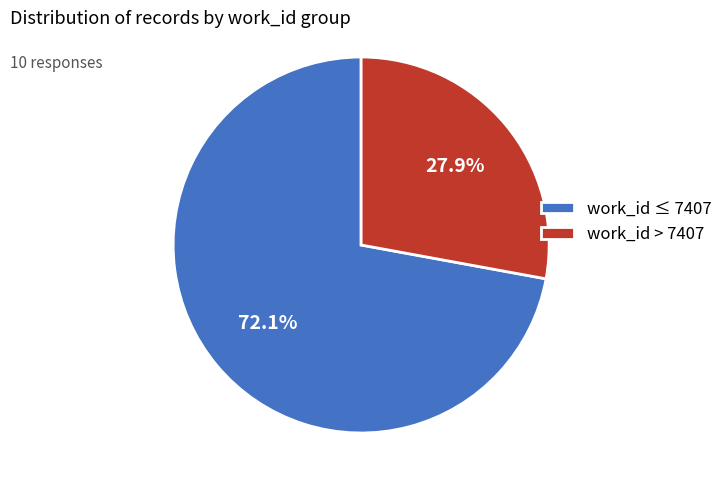

Between work_id ≤ 7407 and work_id > 7407, which is larger?

work_id ≤ 7407